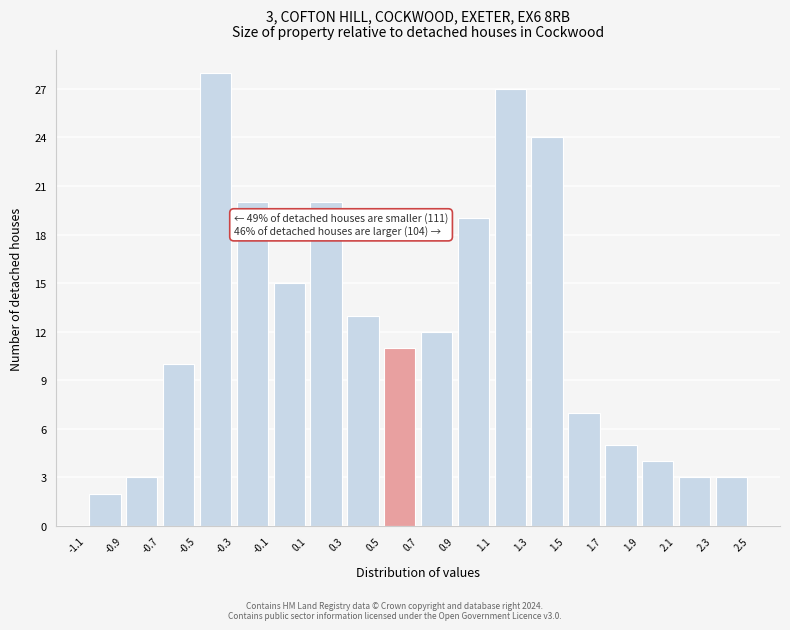

Over which range of the x-axis is the bar tallest?

-0.5 to -0.3